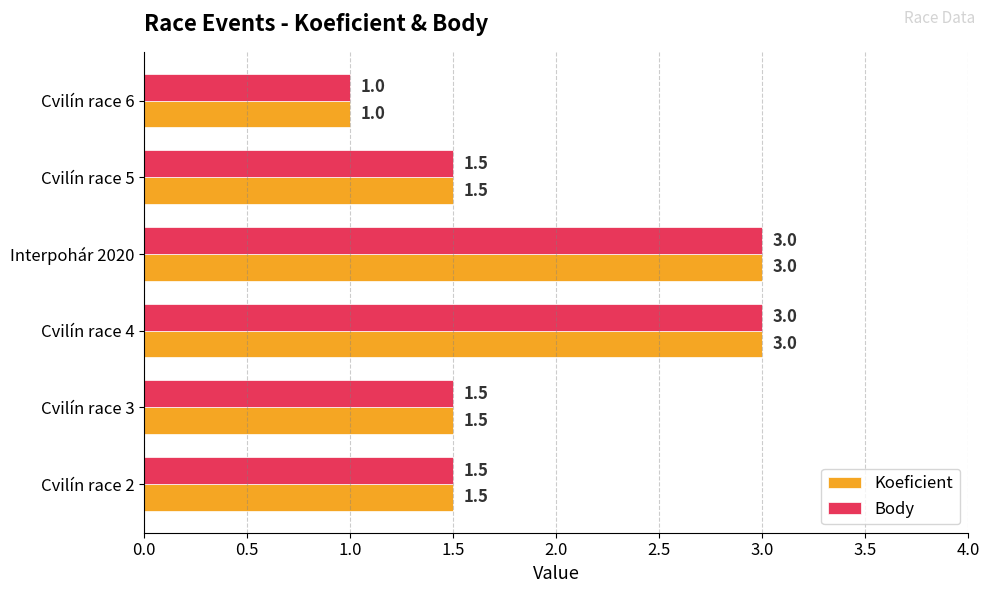

Is it true that Body equals 0.3 at Cvilín race 6?

False